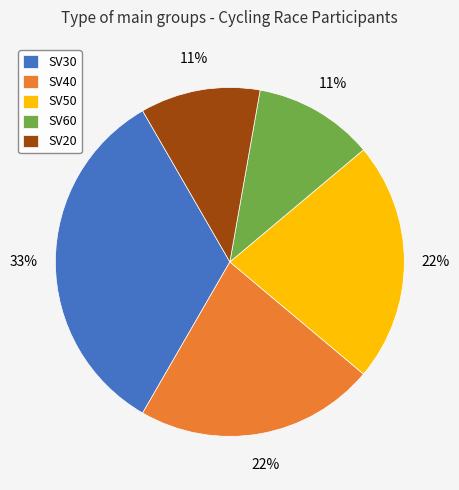

Is SV20 the majority of the pie?

No